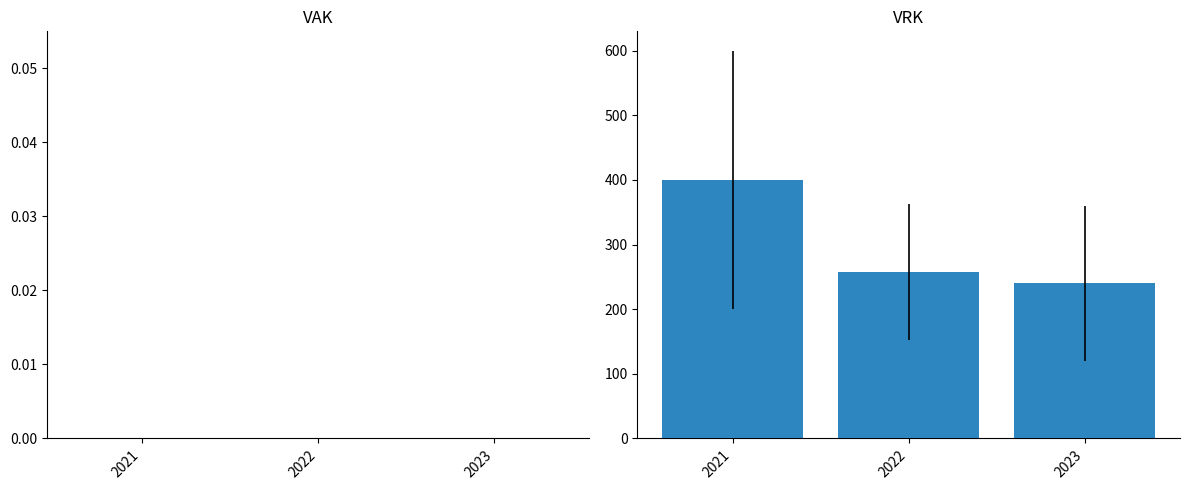

How many series are shown in this chart?

1